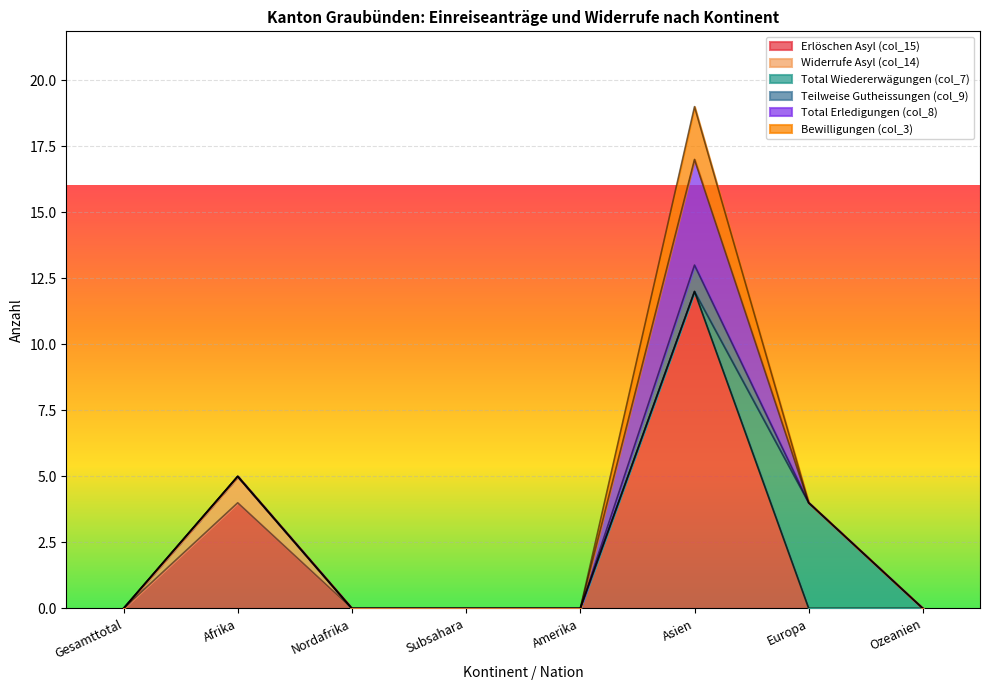

Where is Total Wiedererwägungen (col_7) nearest to the value 2?

Gesamttotal